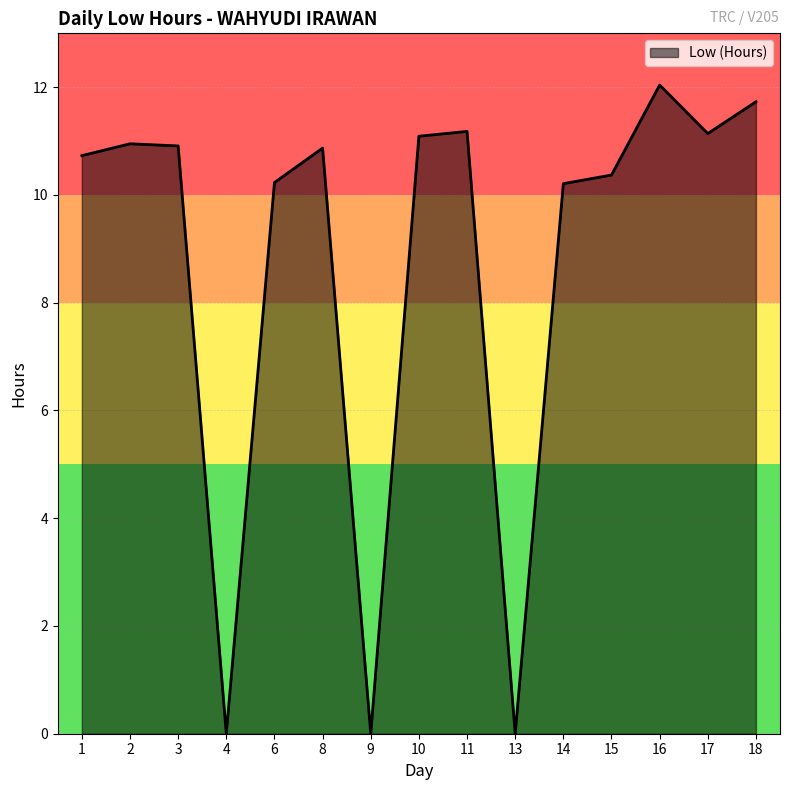

The value at 14 is 14.8. True or false?

False